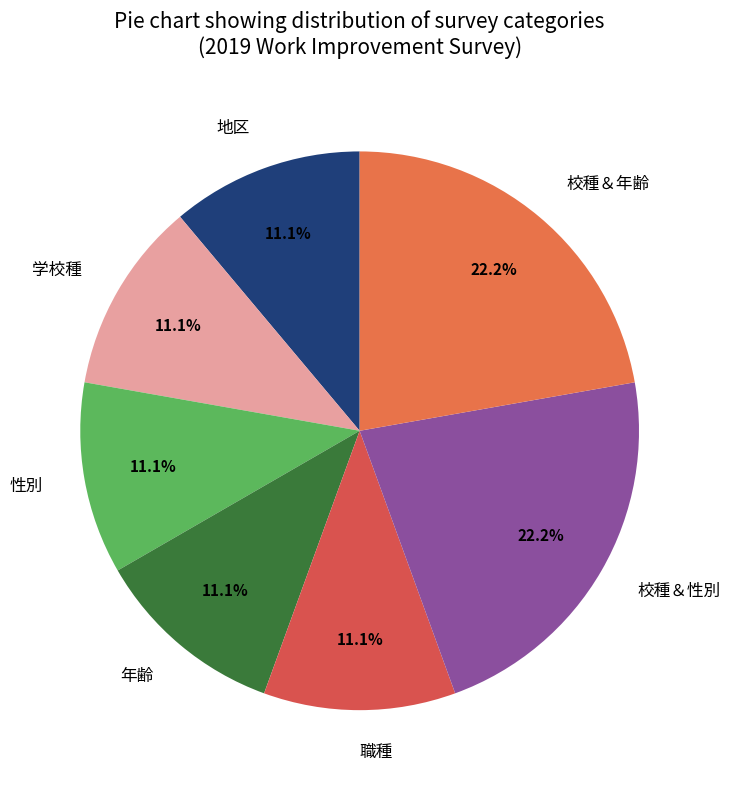

To the nearest percent, what is the difference between the 校種＆年齢 and 年齢 slice percentages?

11%